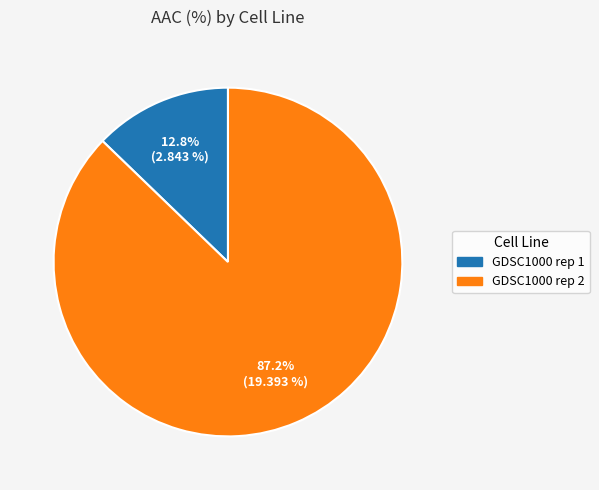

To the nearest percent, what percentage of the pie is GDSC1000 rep 1?

13%